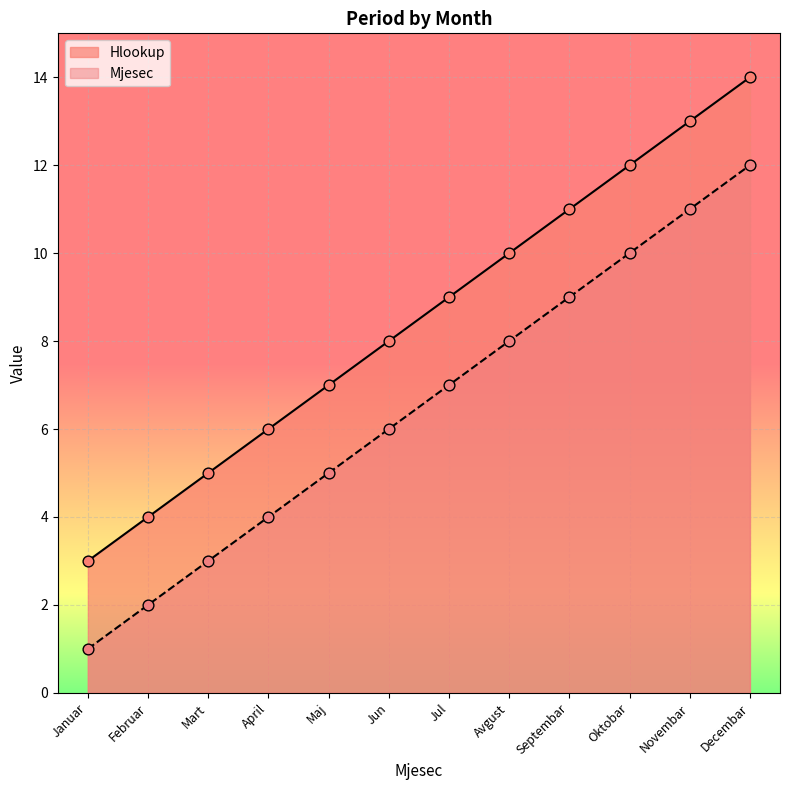

Which series reaches the maximum Y coordinate?

Hlookup